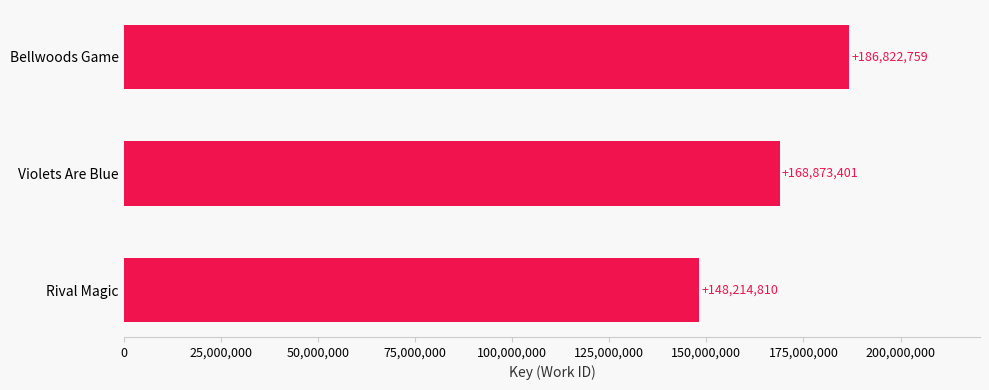

The chart shows a value of 148214810 at Rival Magic. True or false?

True